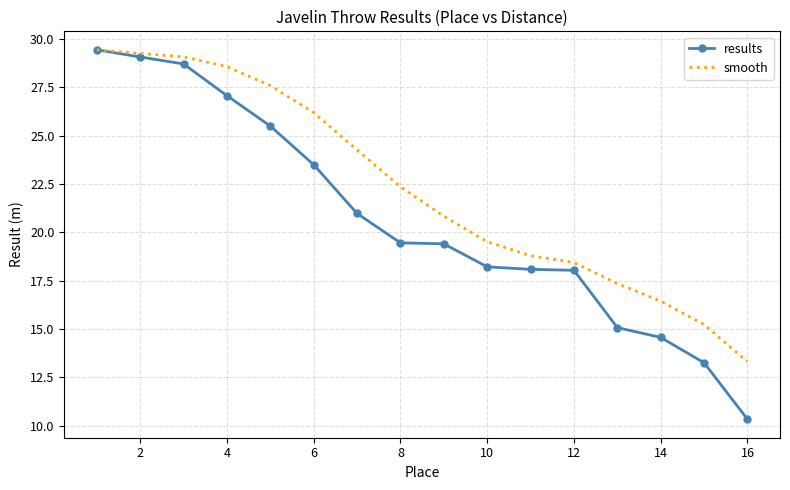

What is the highest value of the results series?

29.4